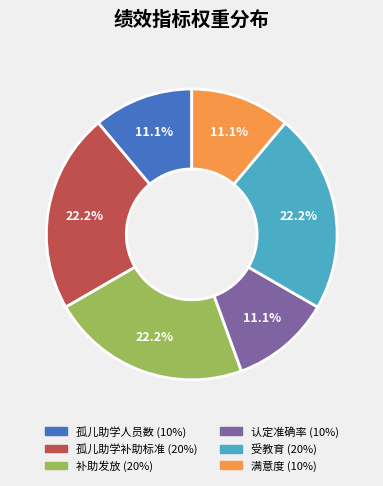

To the nearest percent, what portion does 受教育 represent?

22%